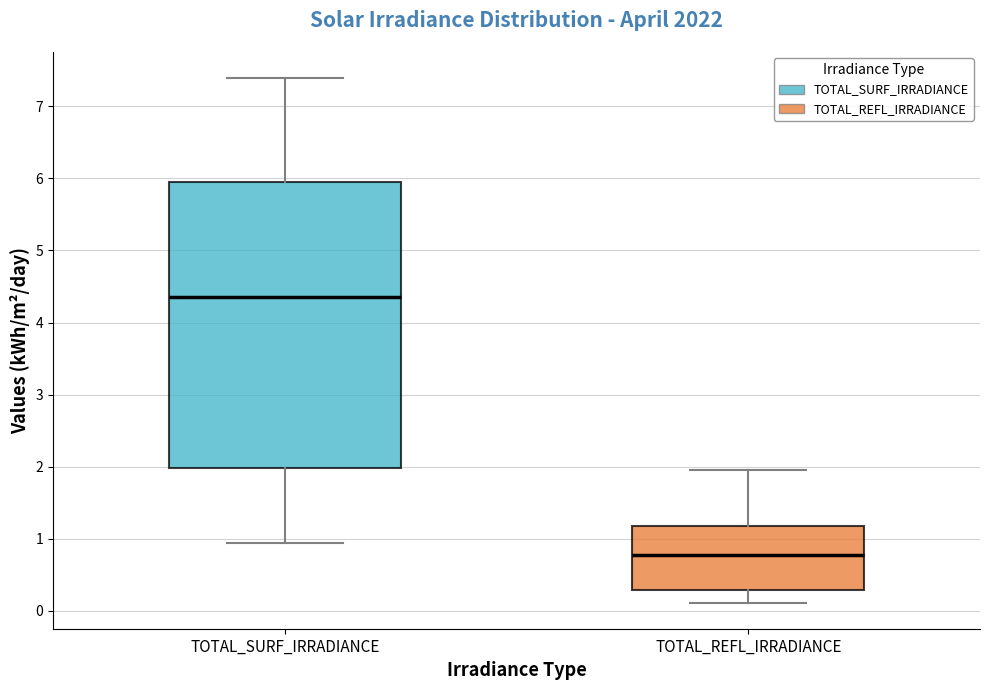

Which box's median line is the highest?

TOTAL_SURF_IRRADIANCE